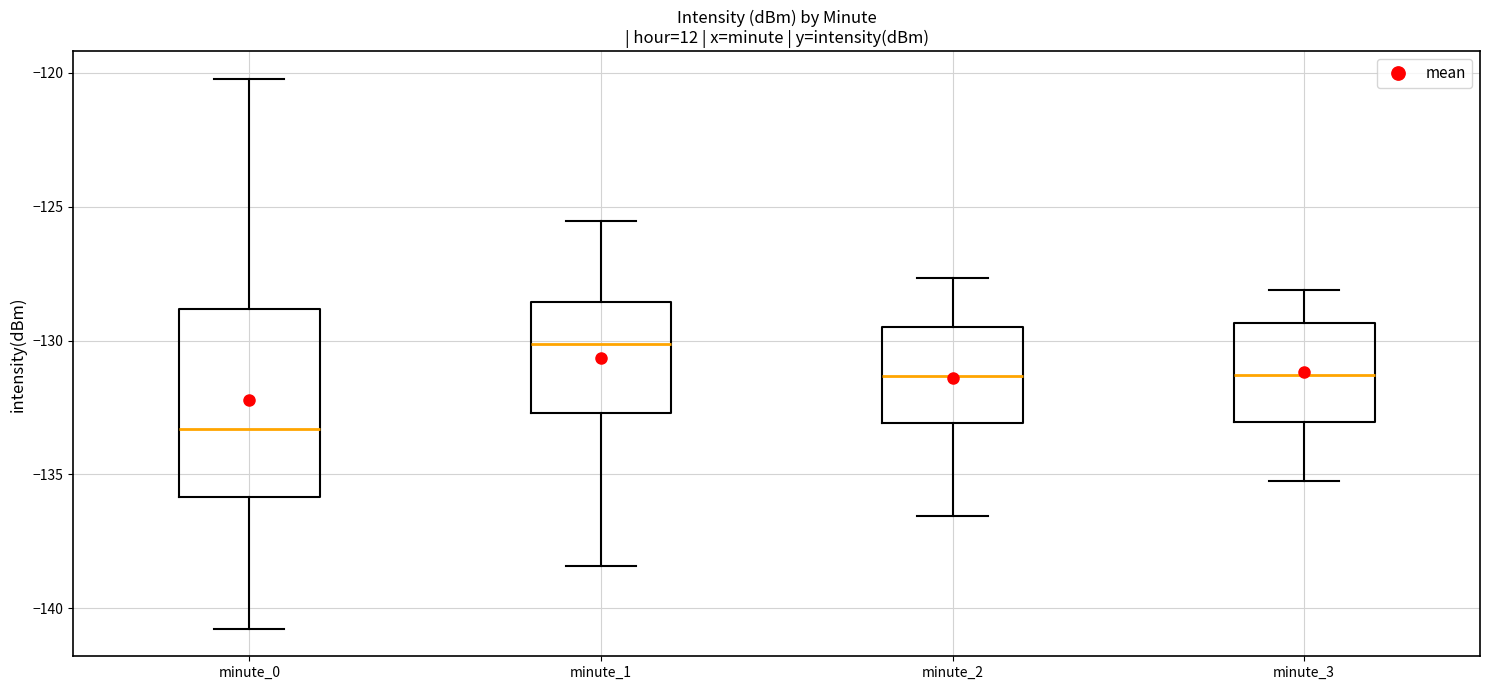

Where does the median line of the box for minute_3 sit on the y-axis? The values are not printed on the chart, so give them approximately, as read against the axis.

-131.5